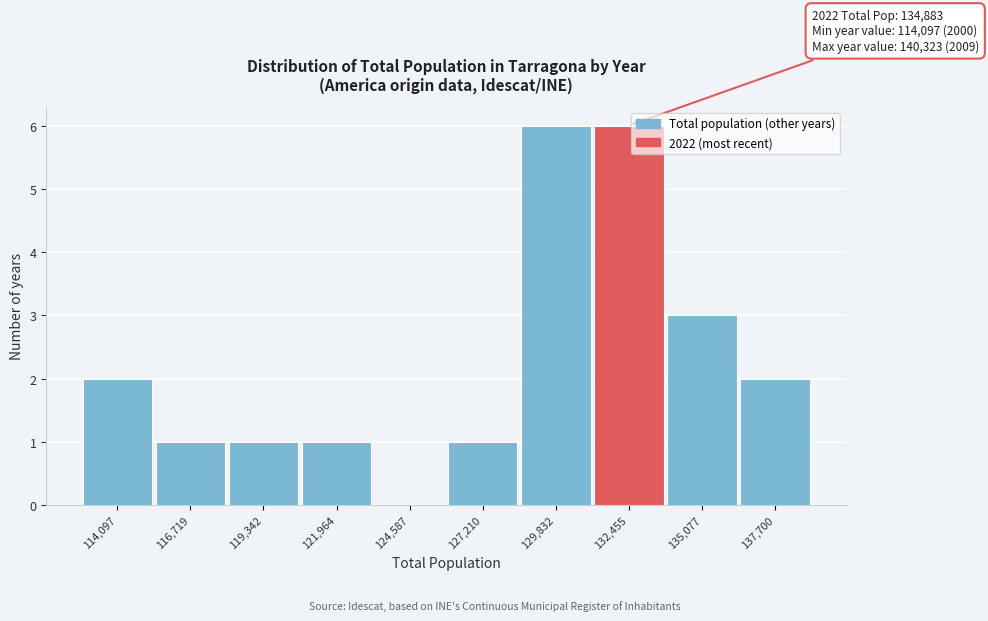

Reading right to left, transcribe all the data shown in this chart.

137,700=2	135,077=3	132,455=6	129,832=6	127,210=1	124,587=0	121,964=1	119,342=1	116,719=1	114,097=2